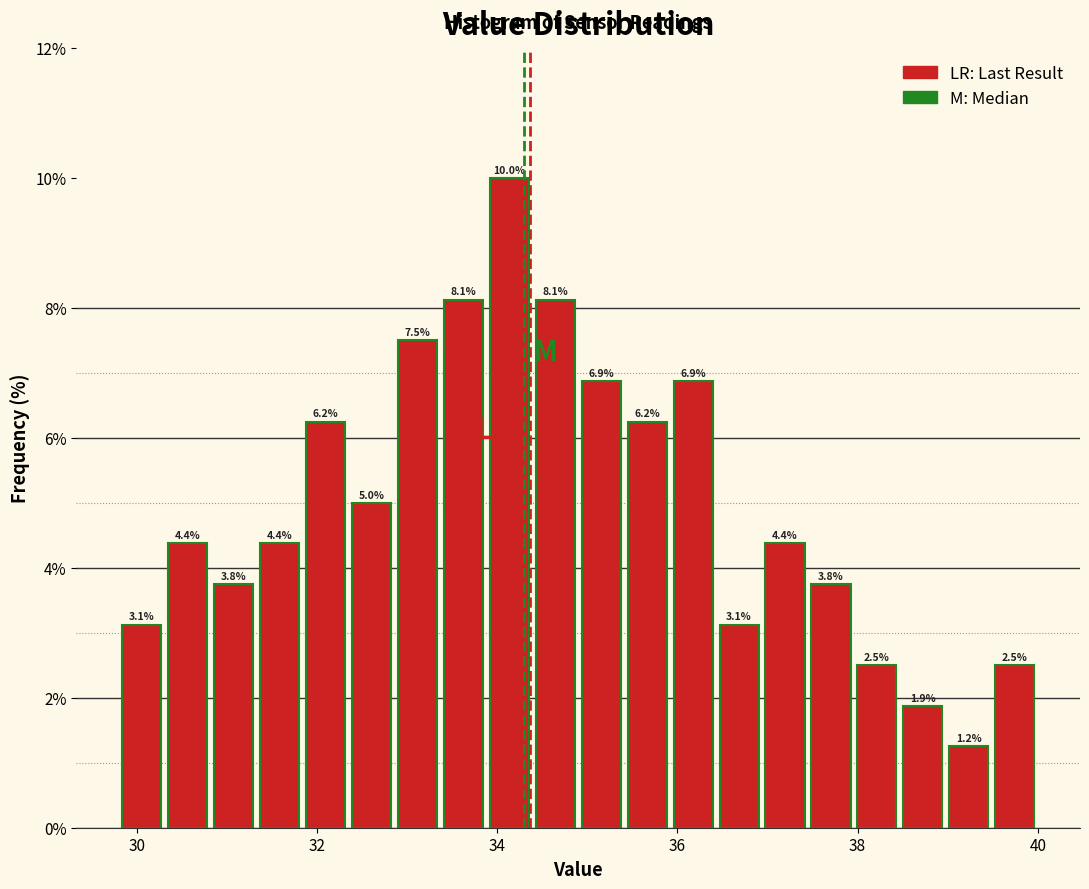

Around what value on the x-axis is the tallest bar? Give the approximate position of its centre, as read against the axis.

34.2